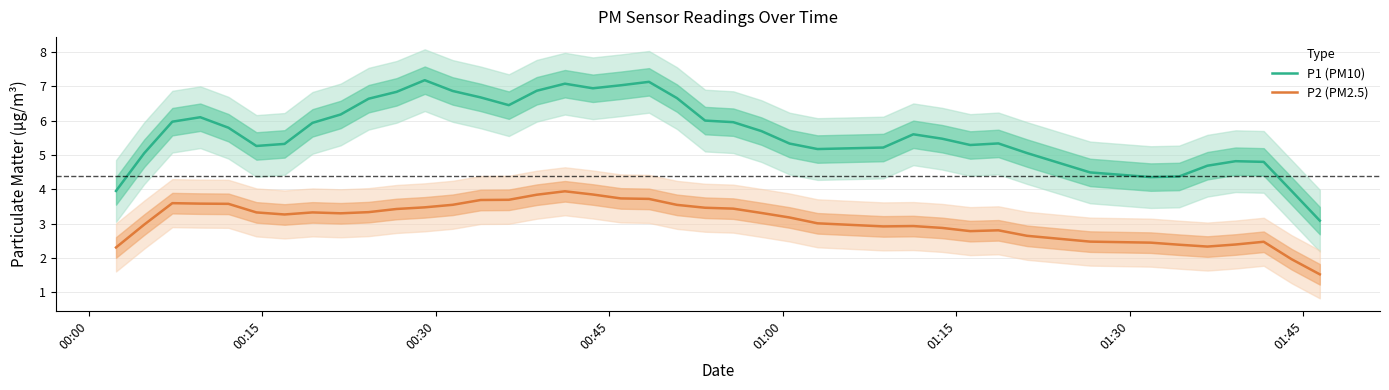

True or false: P1 (PM10) and P2 (PM2.5) cross at least once.

False